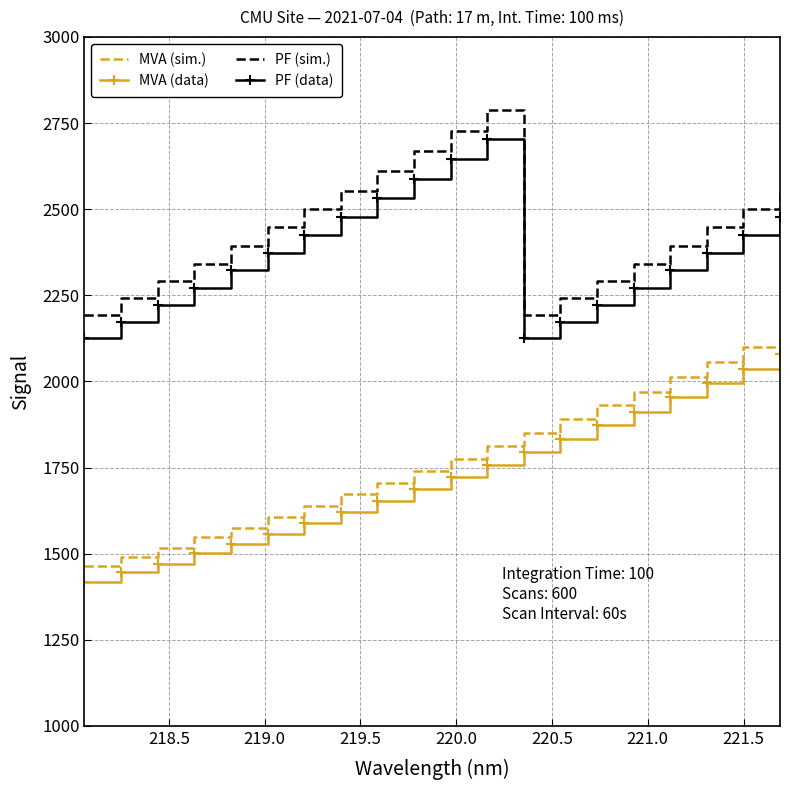

What is the highest value of the MVA (sim.) series?

2142.8